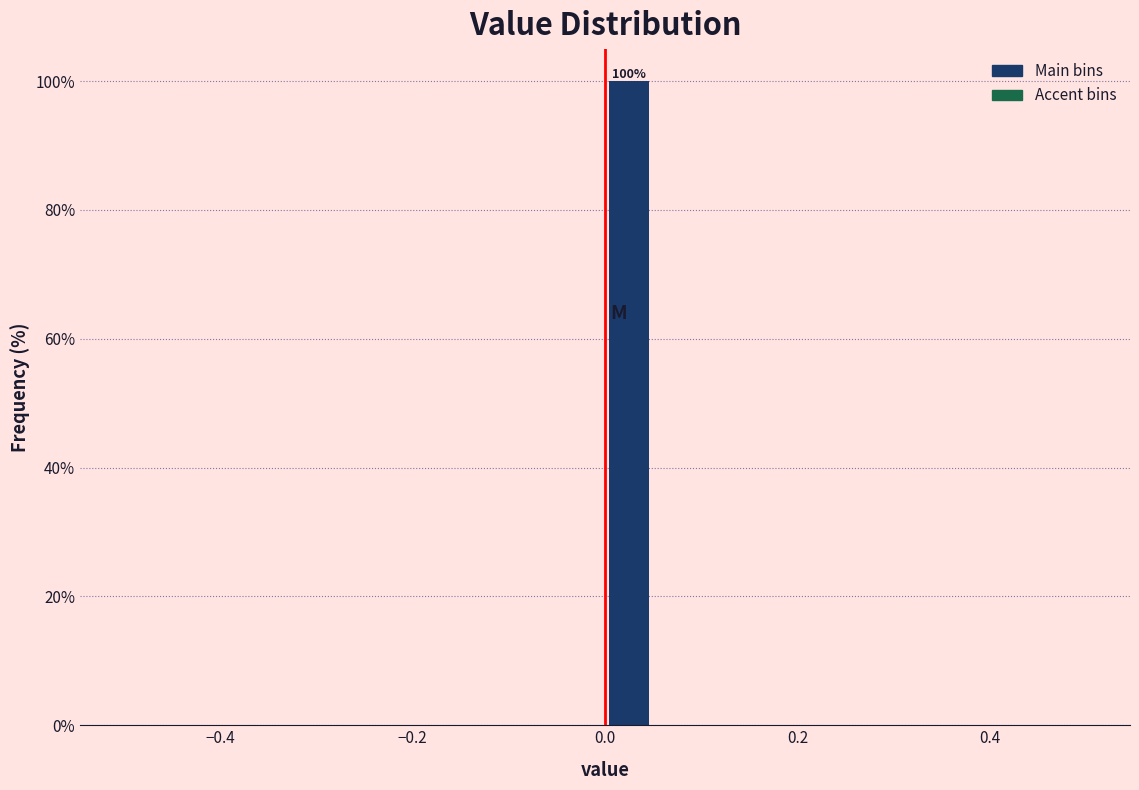

Around what value on the x-axis is the tallest bar? Give the approximate position of its centre, as read against the axis.

0.02